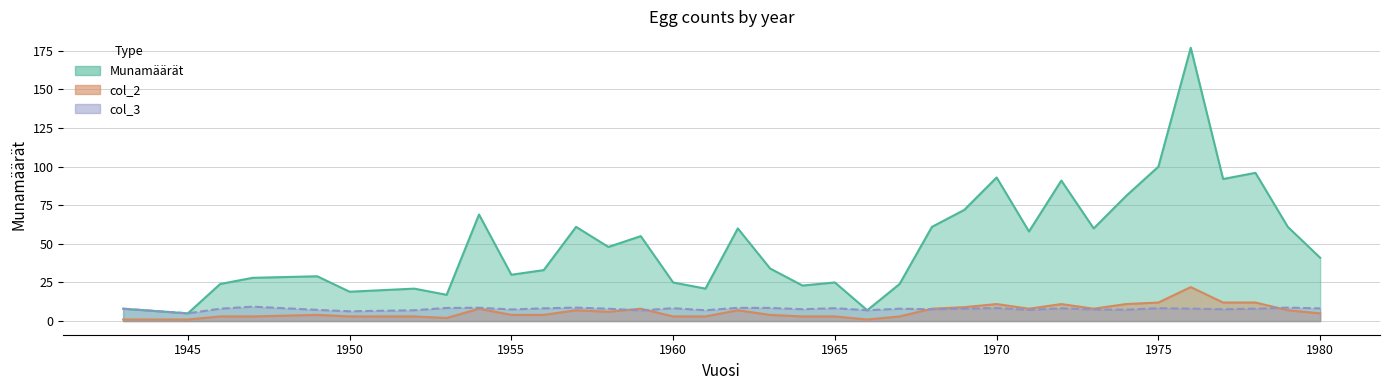

Which series changed the most between 1949 and 1965?

Munamäärät